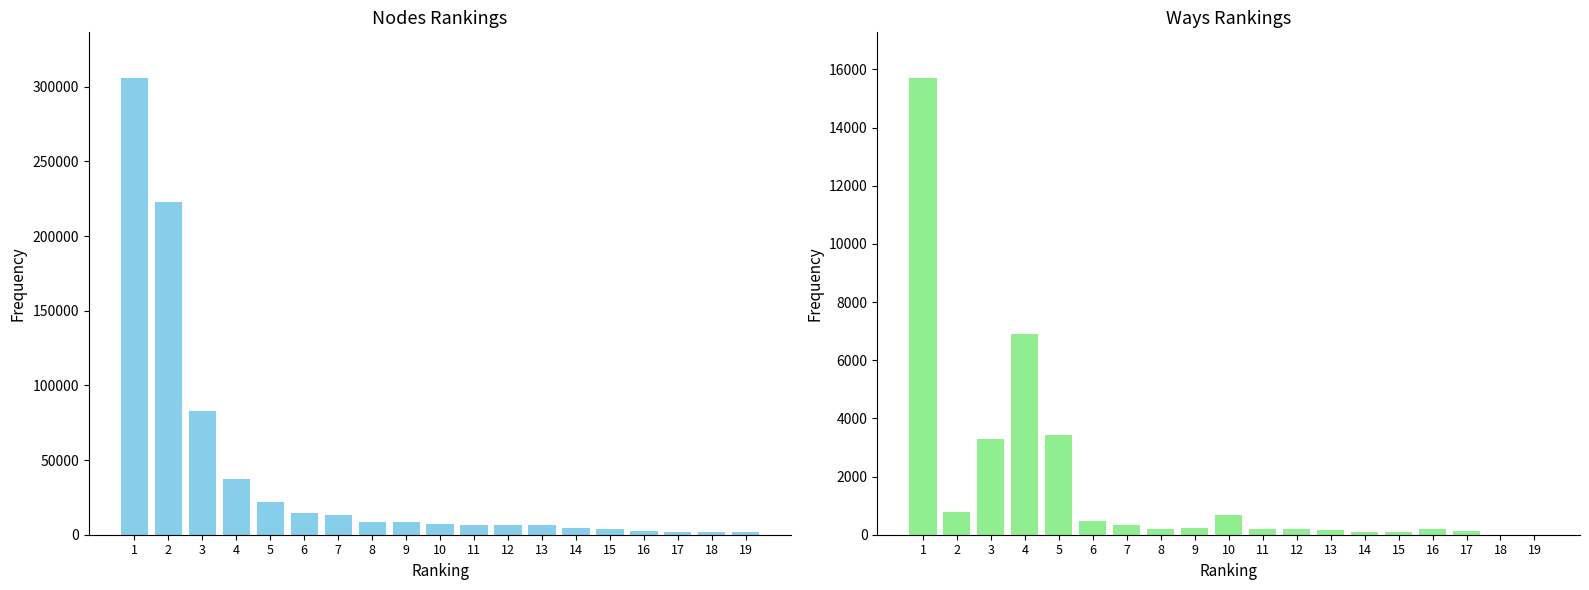

Reading left to right, transcribe all the data shown in this chart.

nodes: 1=305890	2=222597	3=82914	4=37582	5=21808	6=14805	7=12919	8=8836	9=8267	10=7423	11=6686	12=6236	13=6185	14=4521	15=3992	16=2731	17=1824	18=1763	19=1700
ways: 1=15707	2=786	3=3278	4=6902	5=3426	6=465	7=350	8=200	9=214	10=685	11=197	12=185	13=174	14=88	15=96	16=197	17=116	18=4	19=1